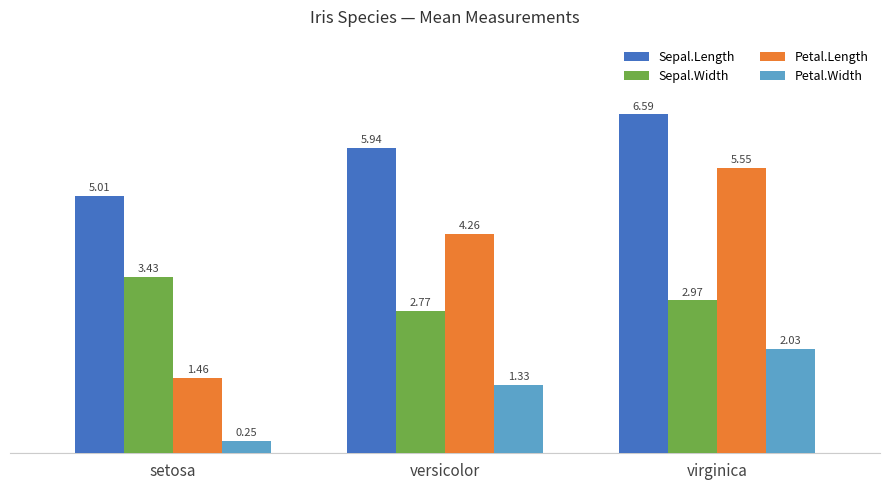

What is the sum of the Sepal.Width values at virginica and versicolor?

5.7